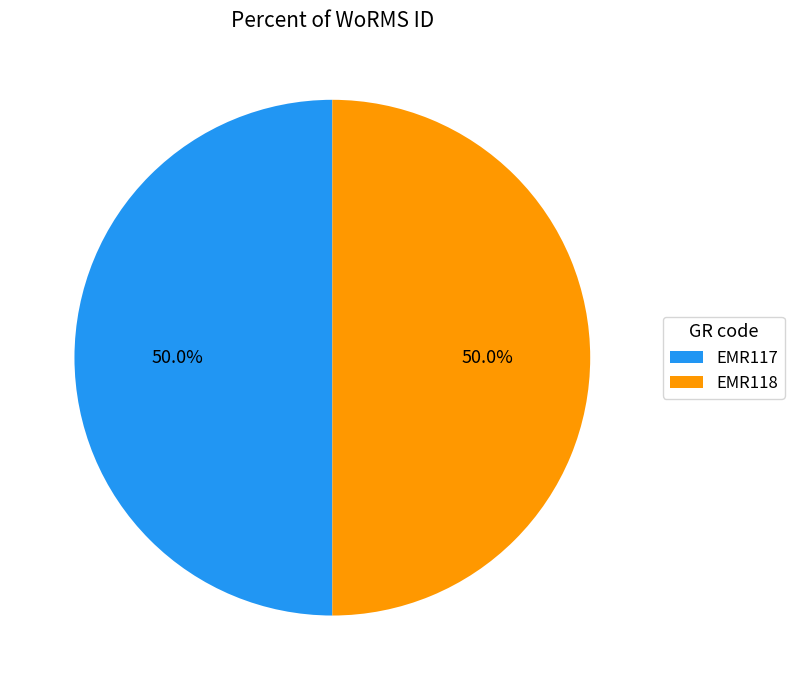

Approximately how many times larger is the value at EMR118 compared to EMR117?

1.0